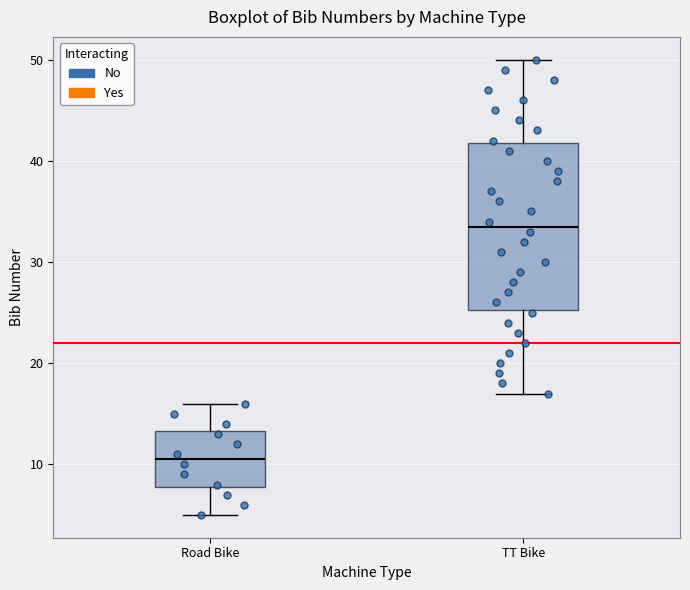

Where does the upper whisker of the box for TT Bike end on the y-axis? The values are not printed on the chart, so give them approximately, as read against the axis.

50